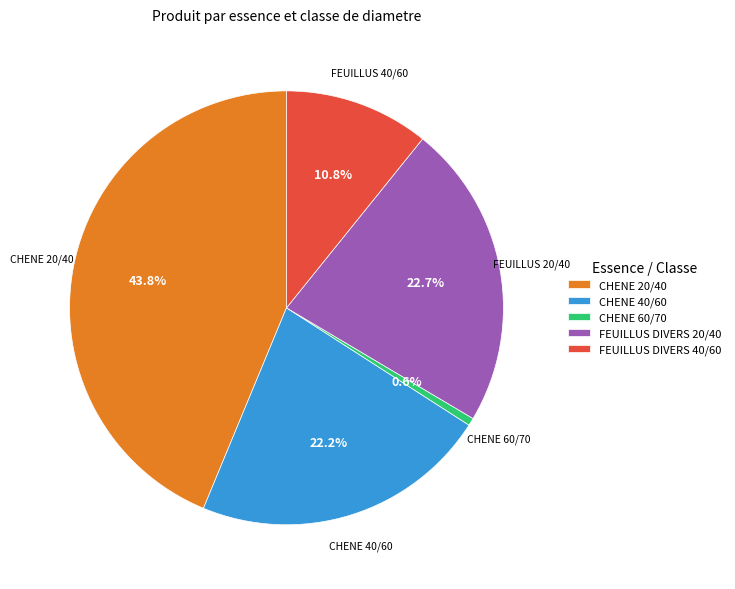

Which category has the biggest portion of the pie?

CHENE 20/40